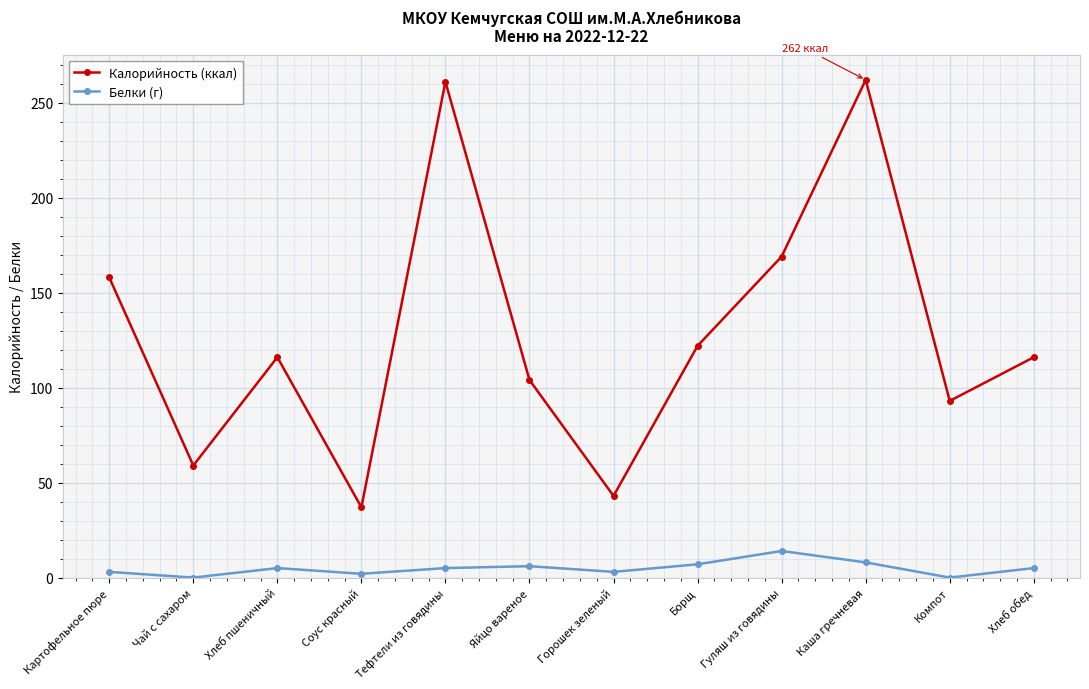

The value of Белки (г) at Компот is 0. True or false?

True